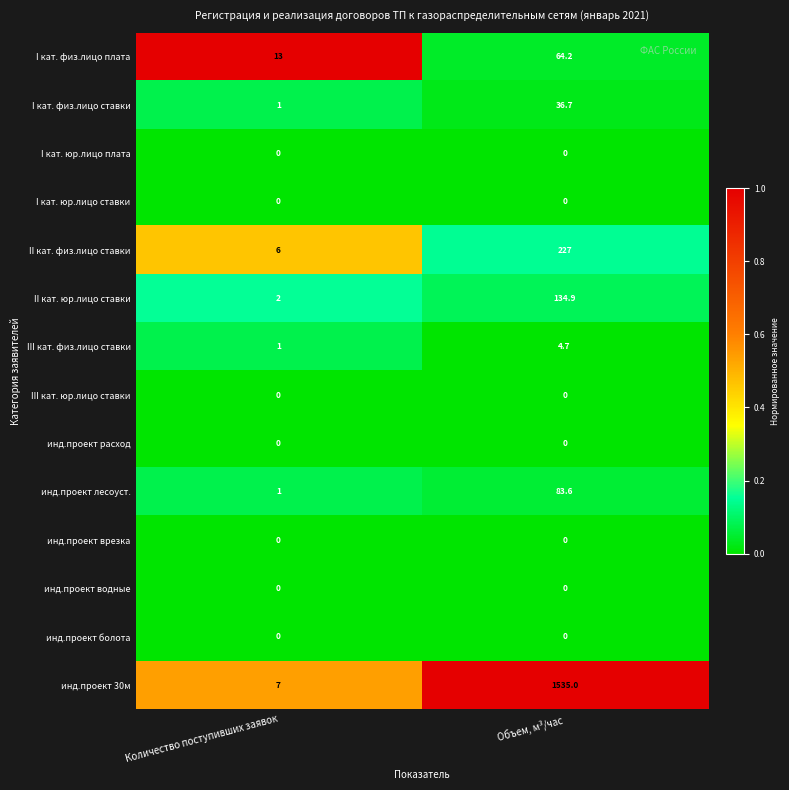

At how many categories does at least one series exceed 0?

2